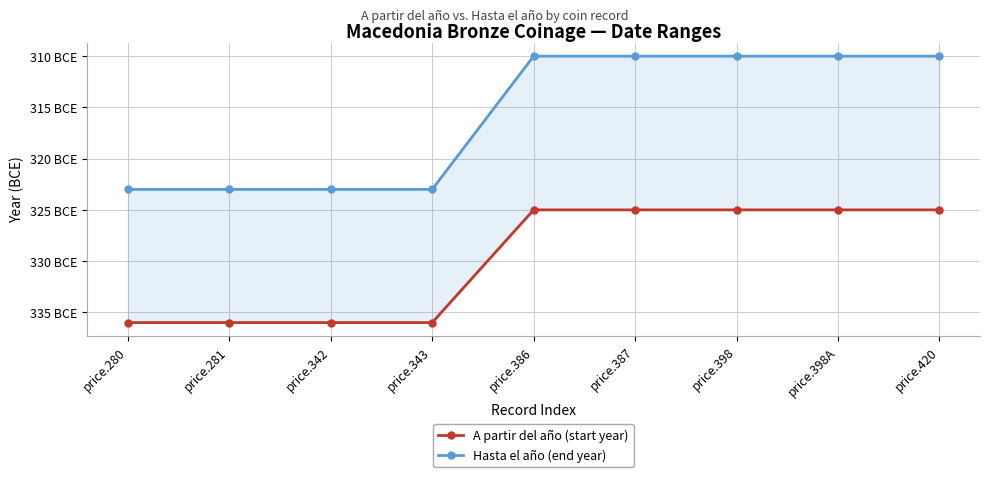

What is the value of the A partir del año (start year) point at the 4th from the left?

-336